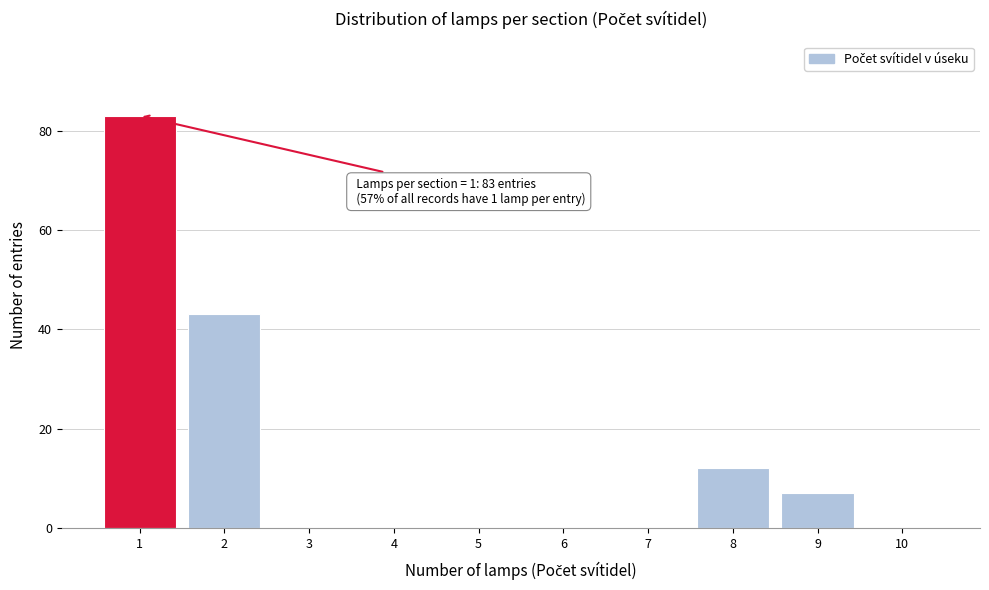

Over which range of the x-axis is the bar tallest?

0.5 to 1.5